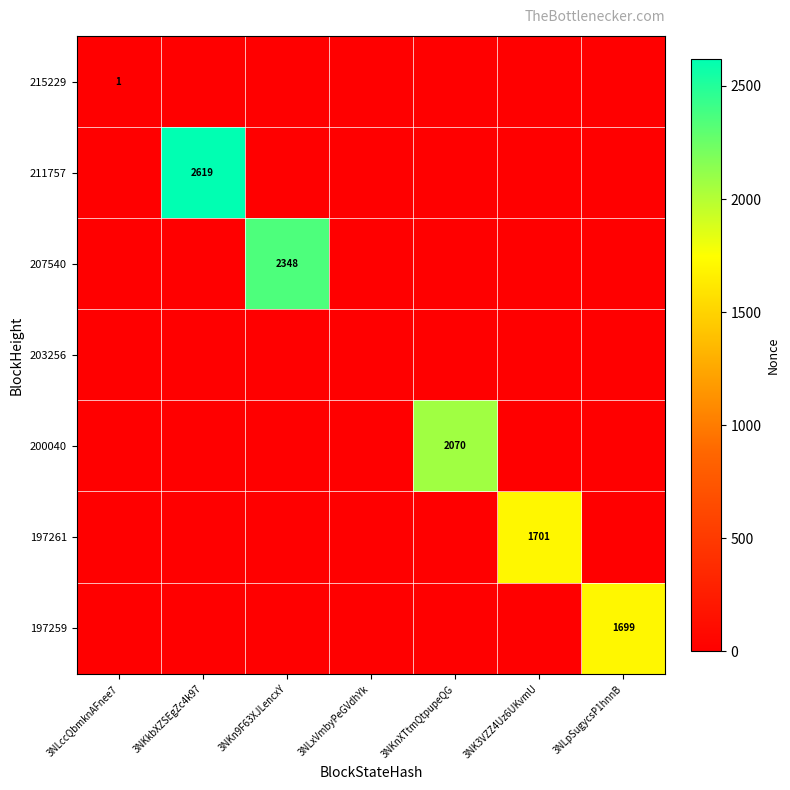

The 207540 series shows 3175 at 3NKn9F63XJLencxY. True or false?

False